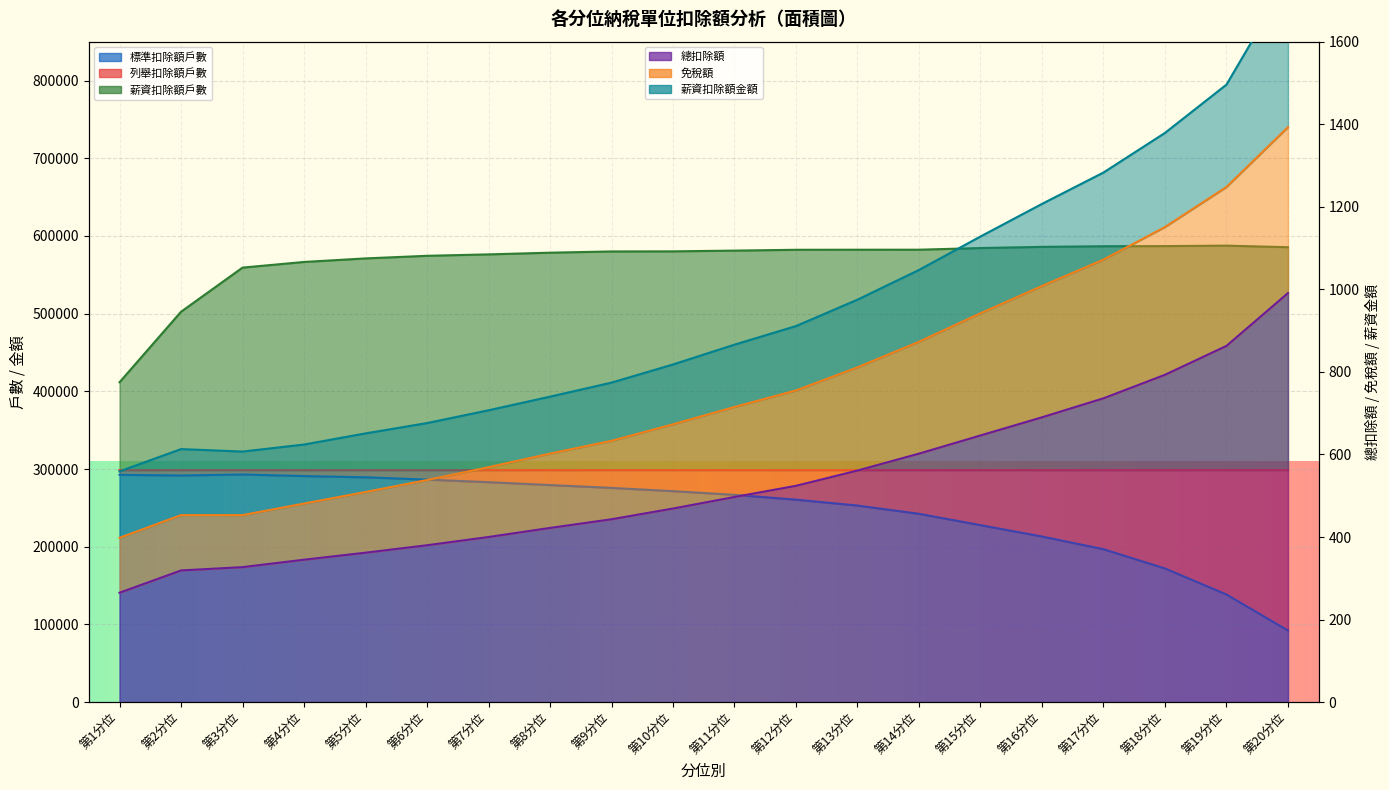

At how many categories does at least one series exceed 135043?

20